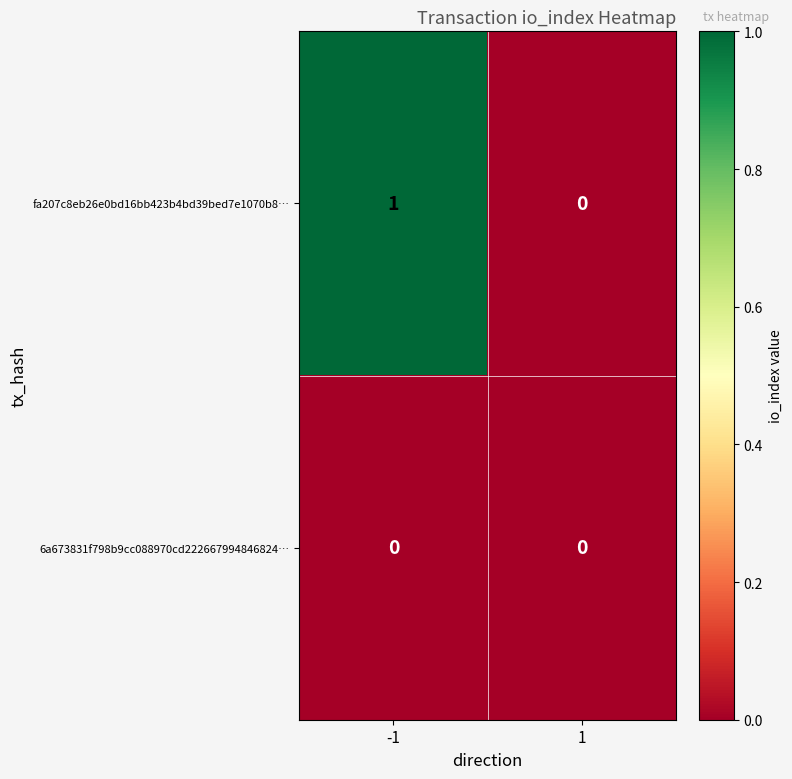

The 6a673831f798b9cc088970cd222667994846824… series shows 0 at 1. True or false?

True